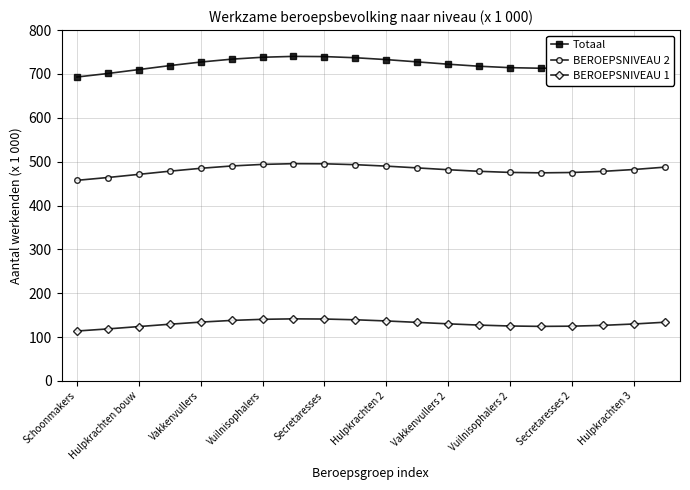

What is the lowest value of the BEROEPSNIVEAU 2 series?

457.4